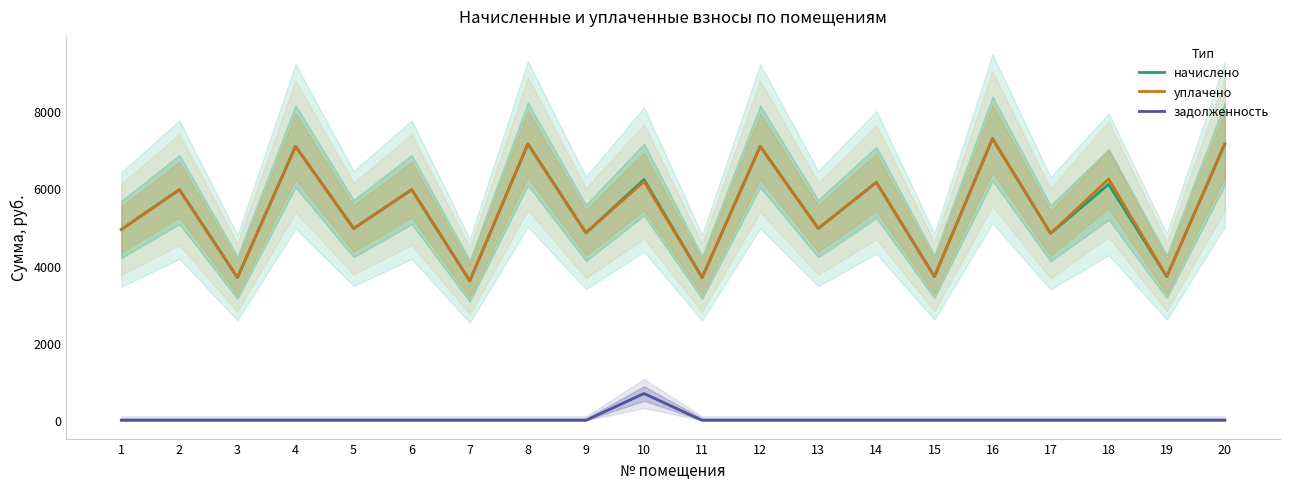

Is it true that задолженность equals -322.4 at 16?

False